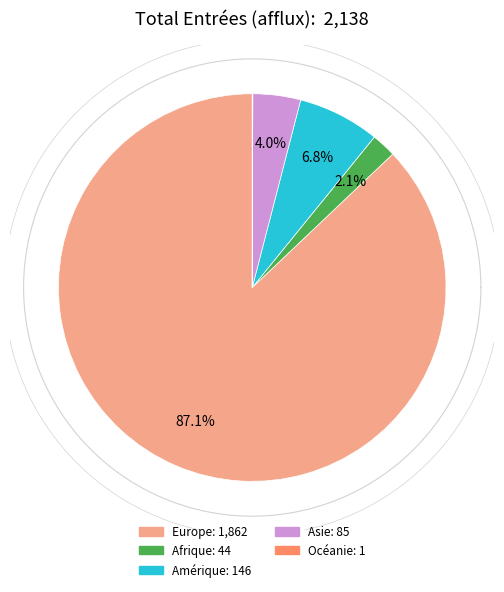

Is Asie the majority of the pie?

No